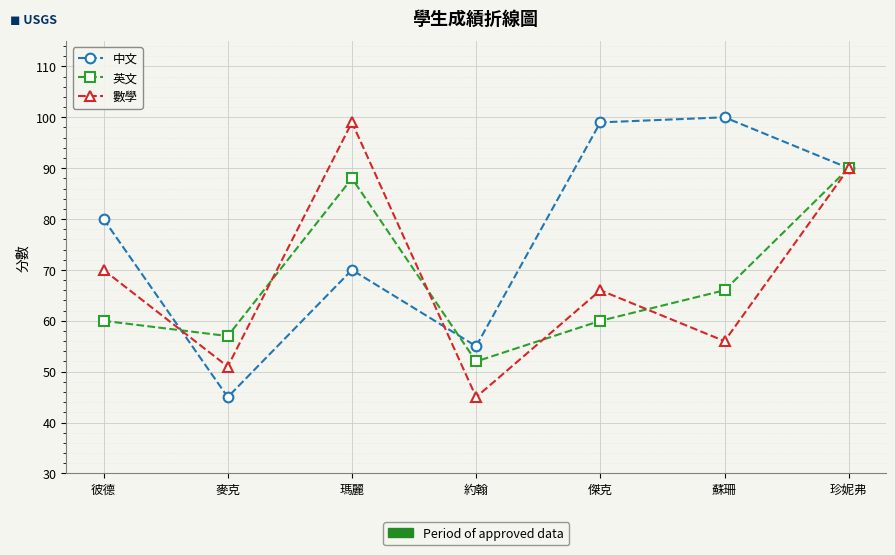

What position from the left is 約翰?

4